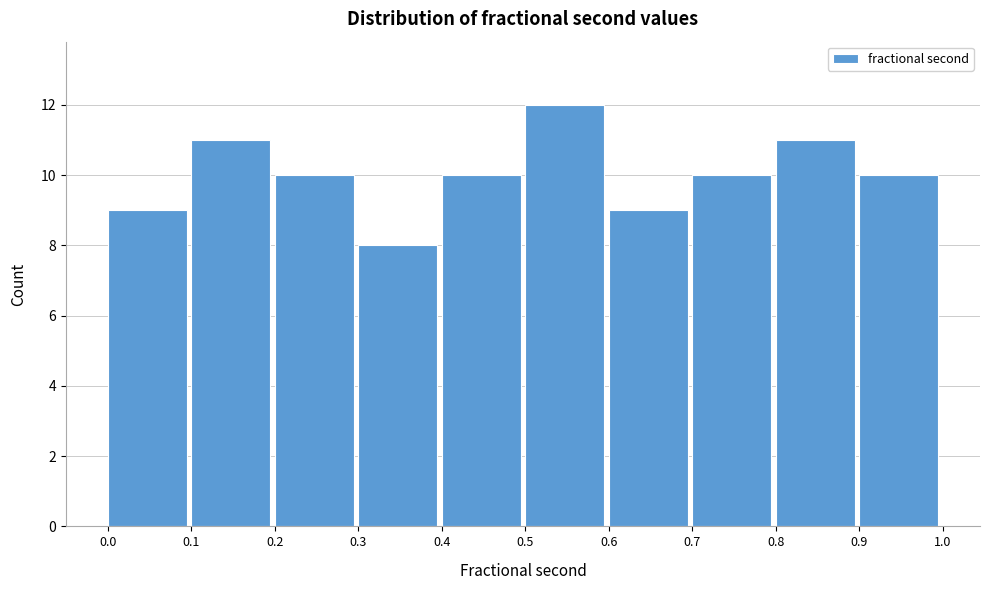

Reading left to right, list every bar in this chart as the range it spans on the x-axis followed by its height. The values are not printed on the chart, so give them approximately, as read against the axis.

0.0 to 0.1: 9
0.1 to 0.2: 11
0.2 to 0.3: 10
0.3 to 0.4: 8
0.4 to 0.5: 10
0.5 to 0.6: 12
0.6 to 0.7: 9
0.7 to 0.8: 10
0.8 to 0.9: 11
0.9 to 1.0: 10